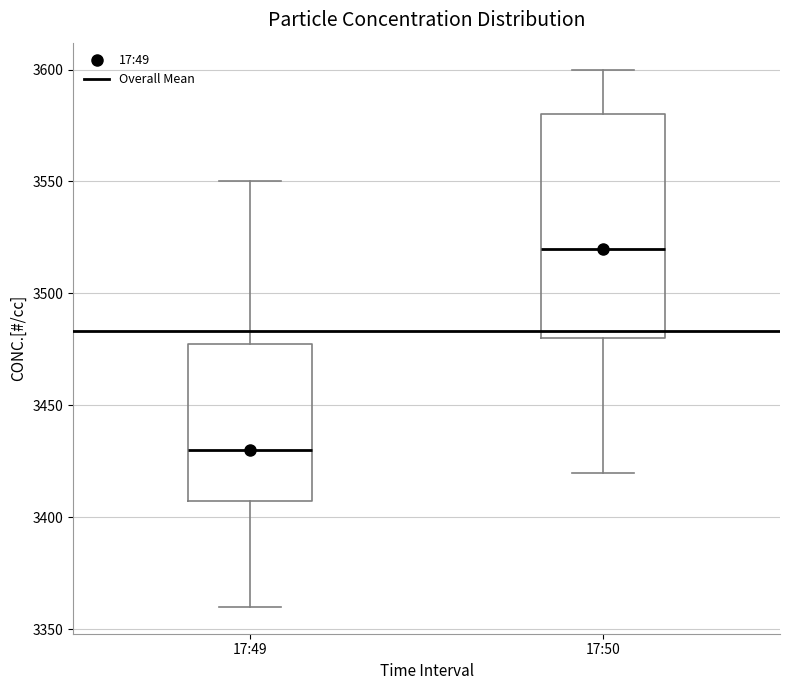

Reading left to right, read every box against the y-axis: the position of its median line, the range the box covers, and the ends of its whiskers. The values are not printed on the chart, so give them approximately, as read against the axis.

17:49: median 3430, box 3410 to 3480, whiskers 3360 to 3550
17:50: median 3520, box 3480 to 3580, whiskers 3420 to 3600